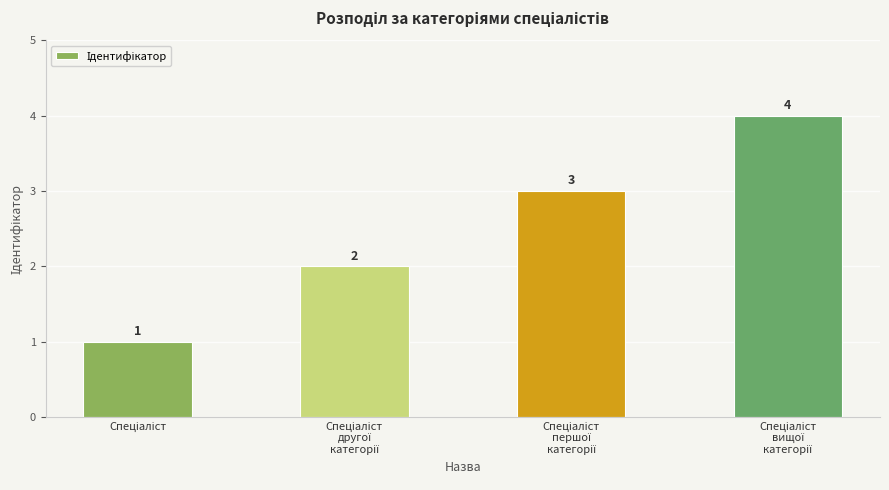

What is the greatest value displayed?

4